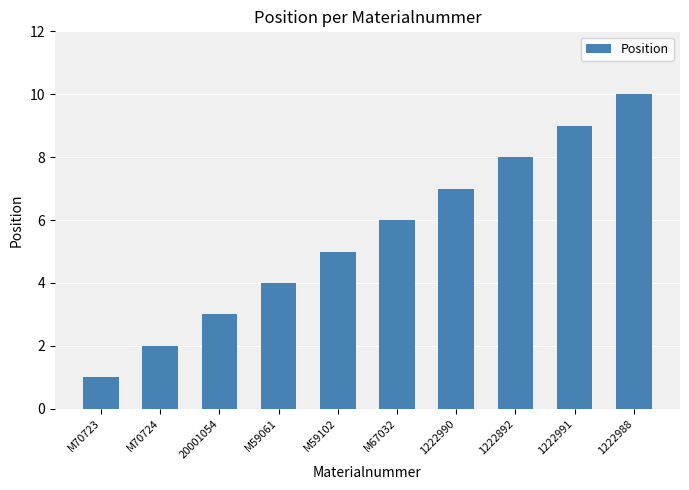

How many distinct data groups are displayed?

1